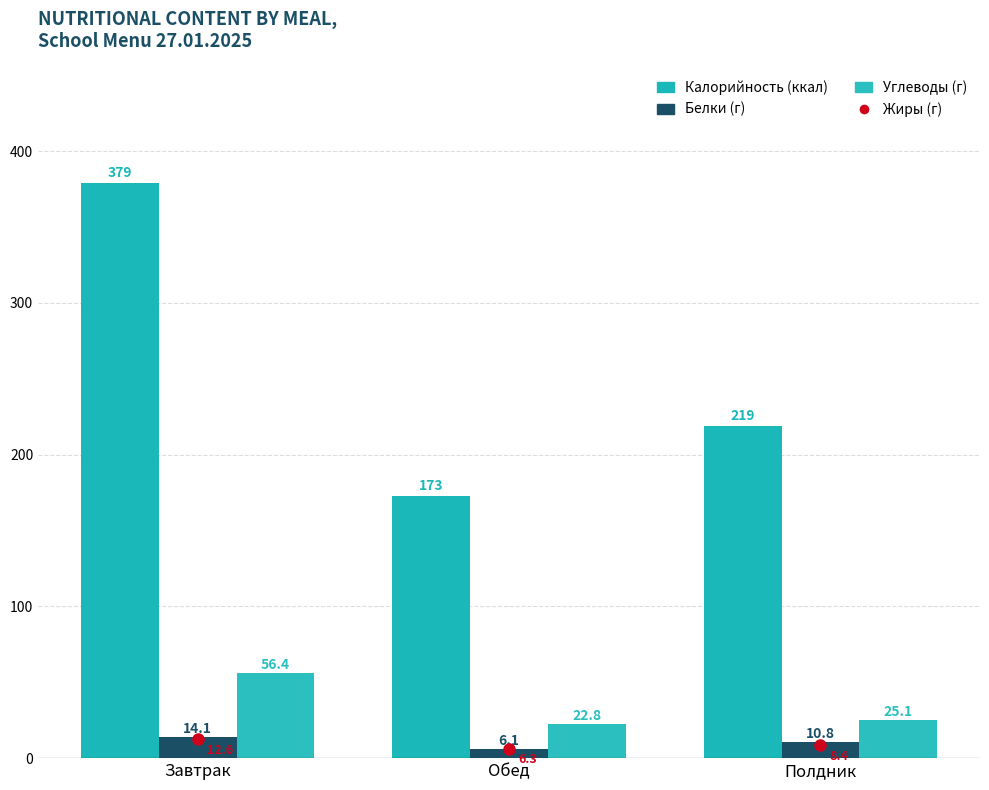

How many groups of bars are there?

3